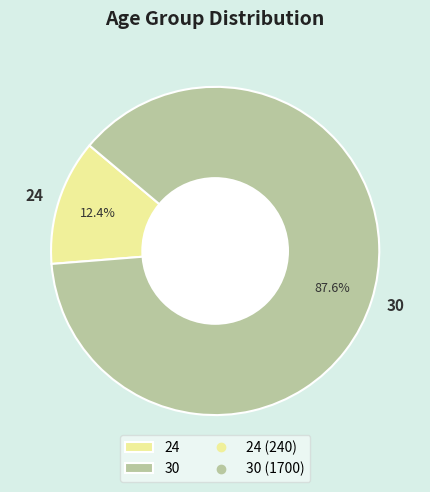

To the nearest percent, what is the average slice percentage?

50%